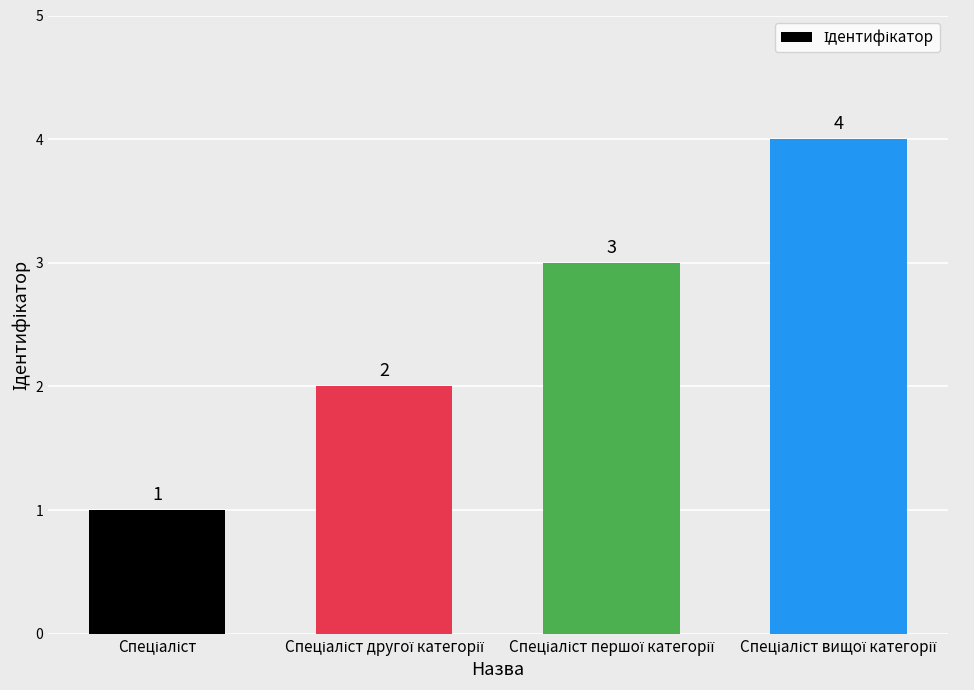

What is the value of the 1st bar from the left?

1